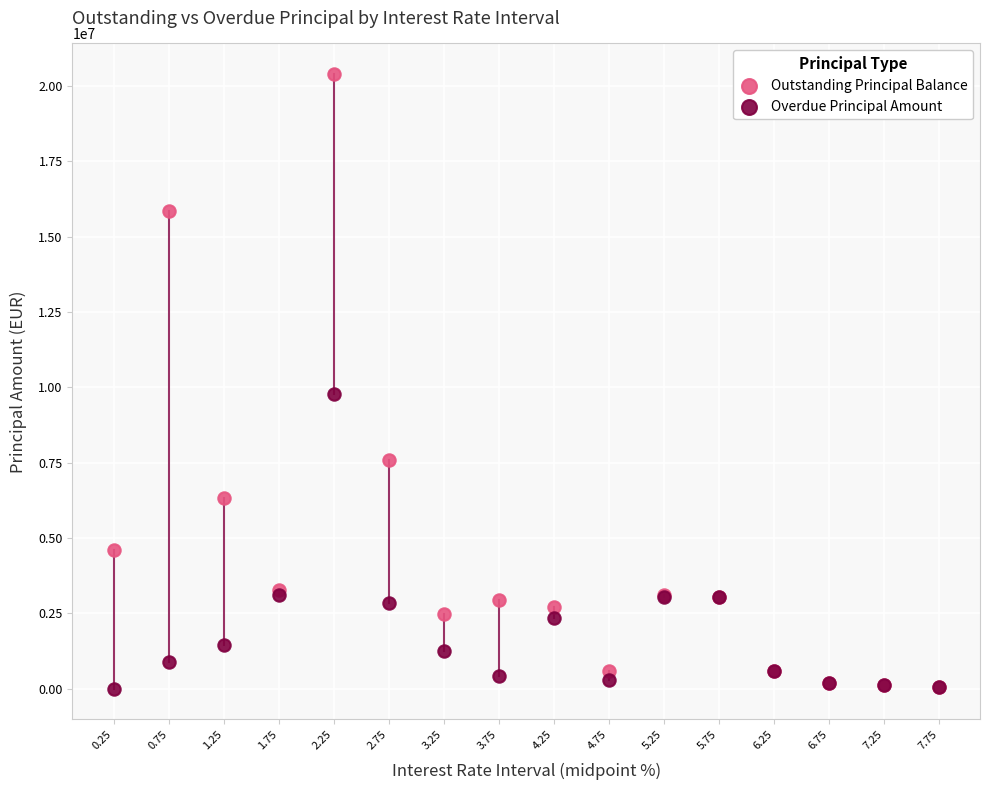

Which series has the largest Y range (max minus min)?

Outstanding Principal Balance